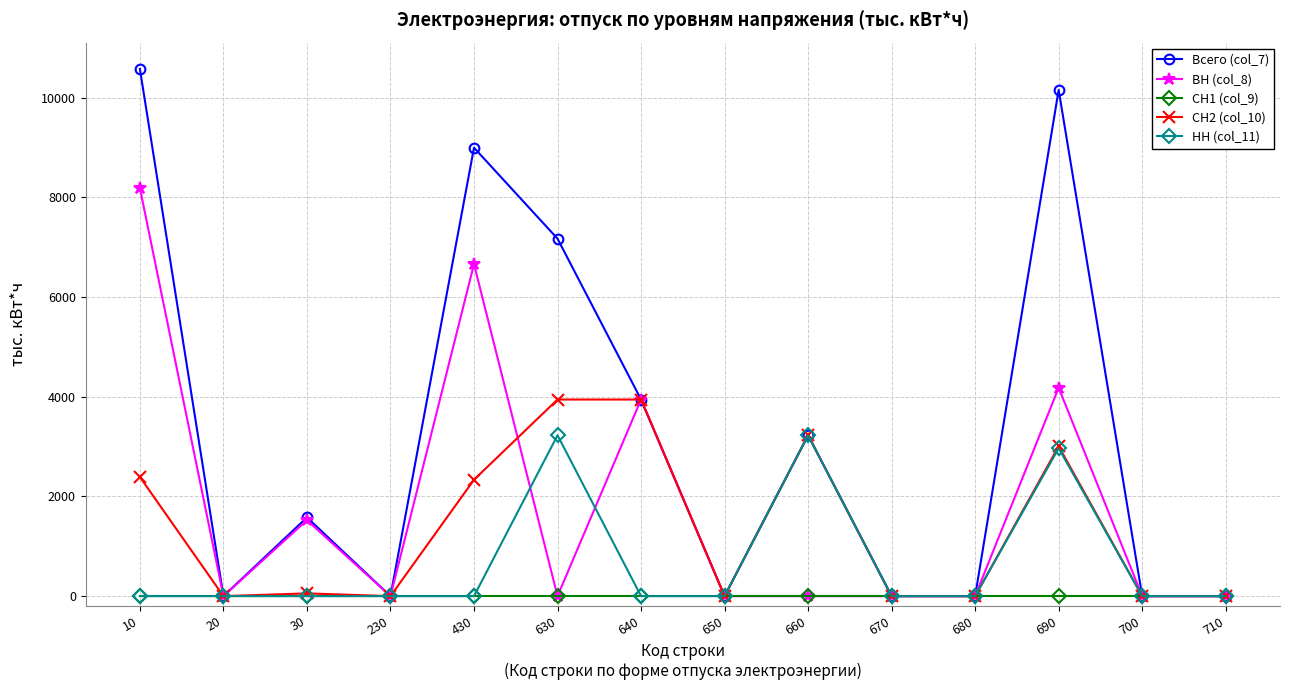

How many lines are shown in the chart?

5